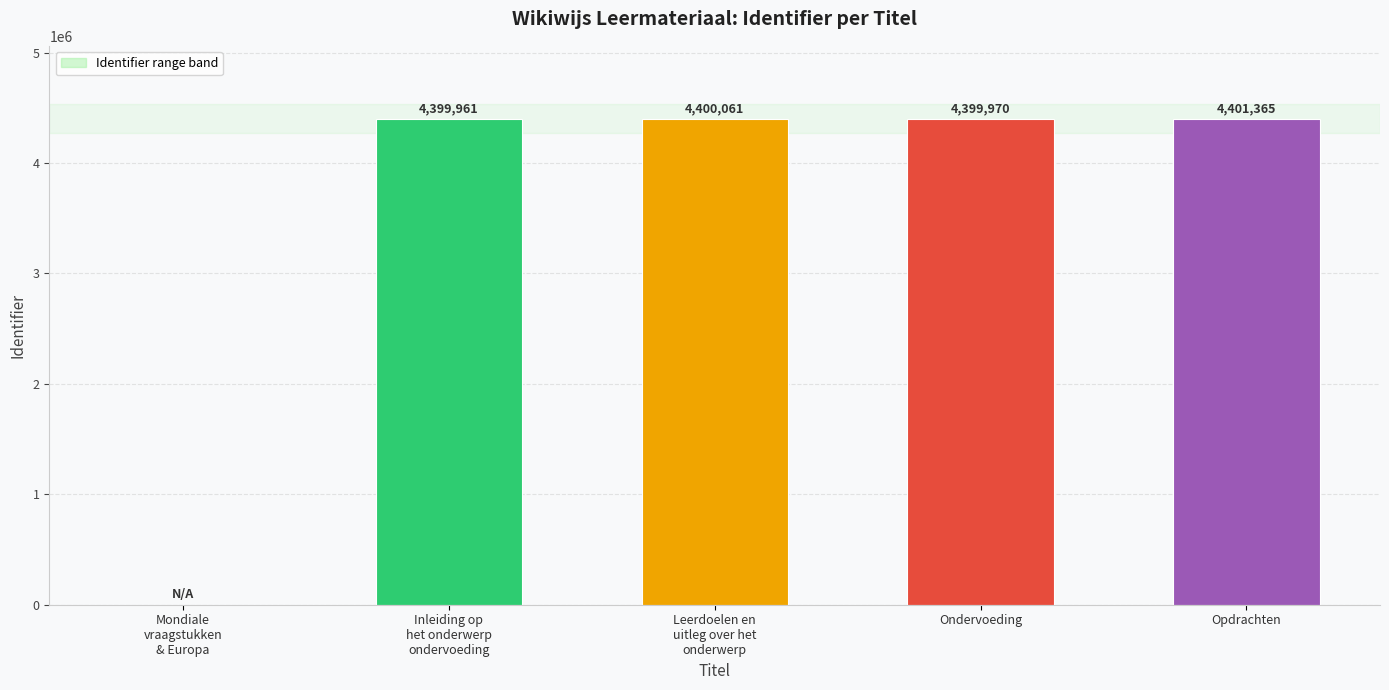

What is the greatest value displayed?

4401365